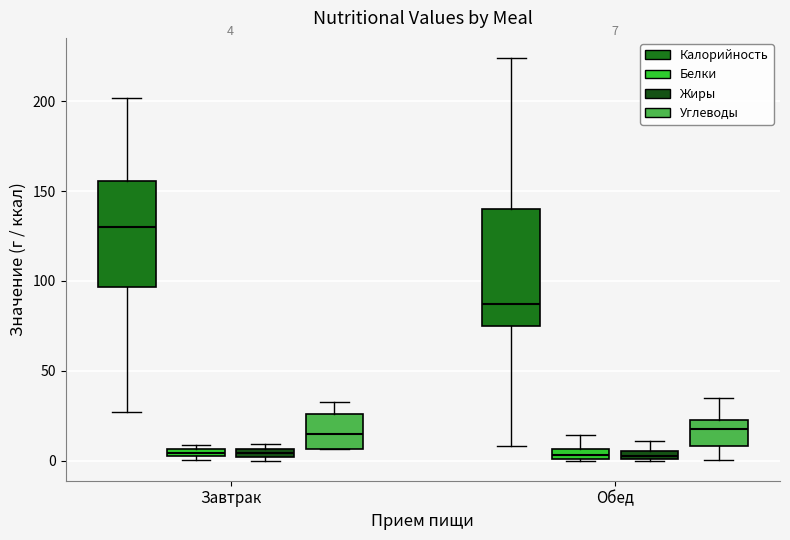

Which box is the tallest, from its lower edge to its upper edge?

Обед (Калорийность)